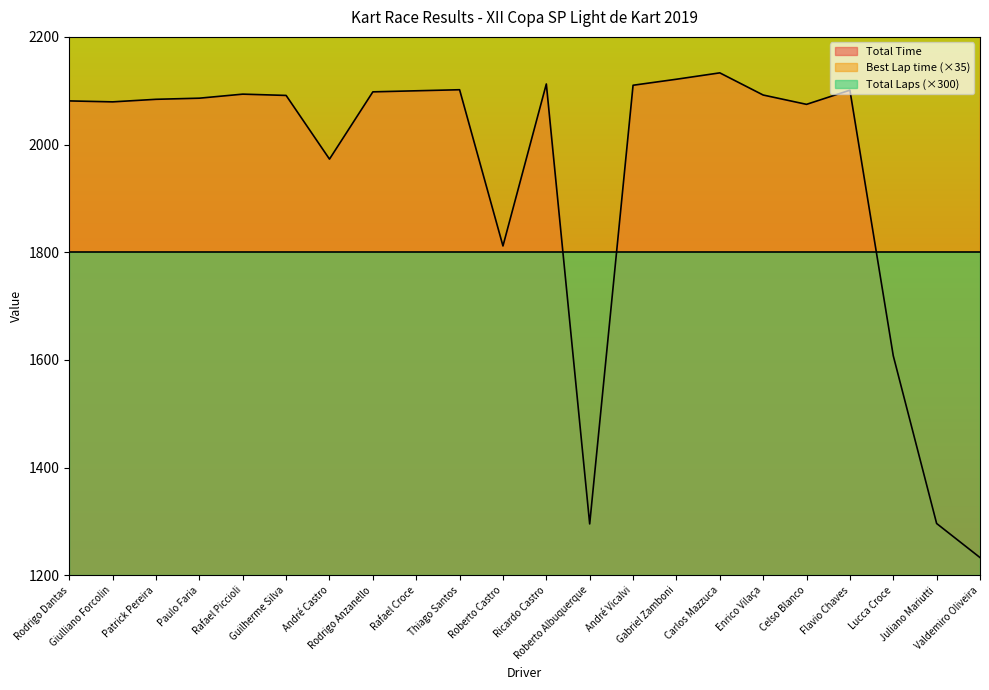

True or false: Best Lap time has a value of 3239.5 at Celso Blanco.

True